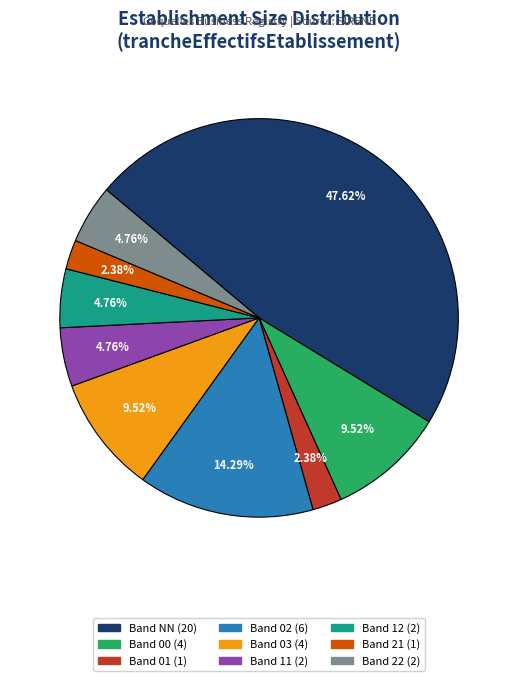

Does any single category account for the majority?

No